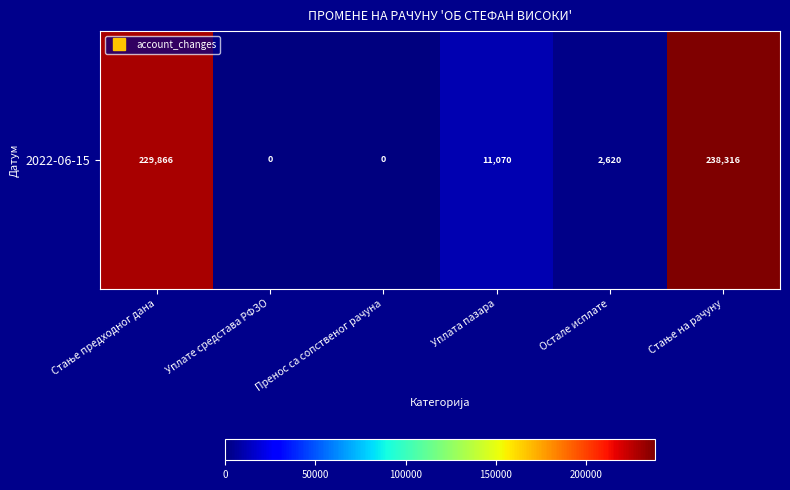

Read the value at Стање предходног дана.

229865.7